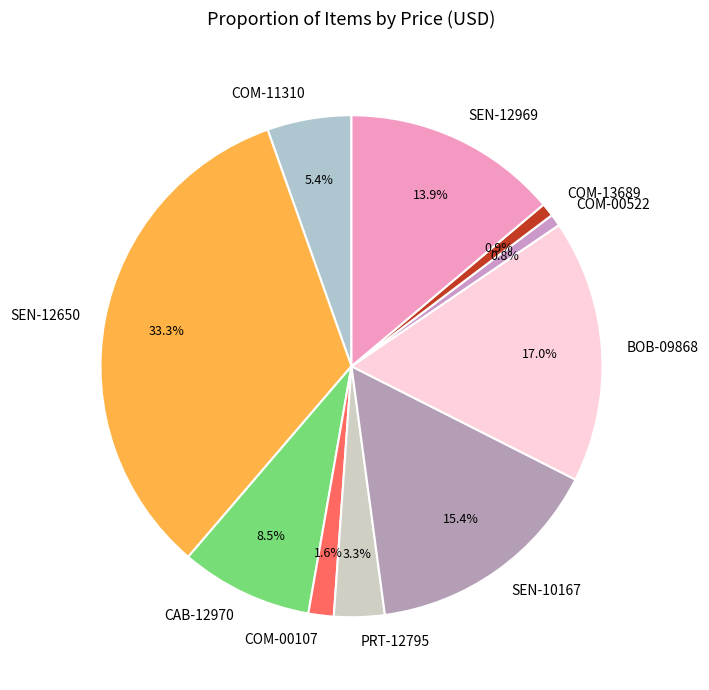

Between CAB-12970 and SEN-12969, which is larger?

SEN-12969